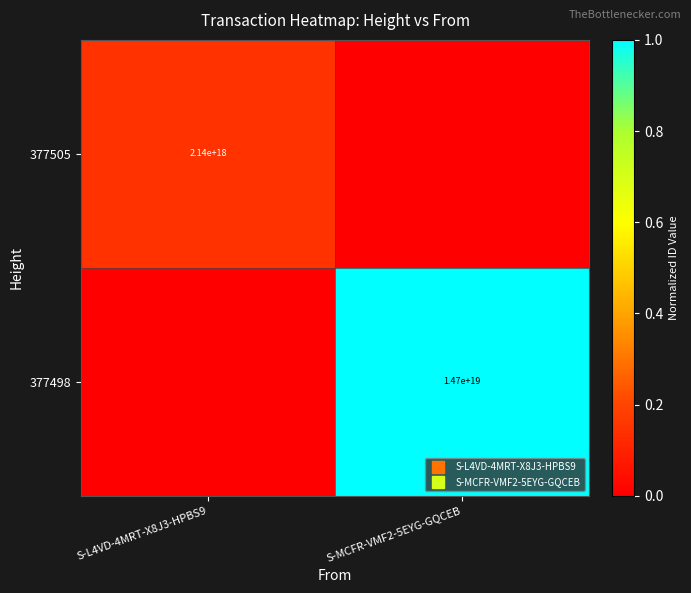

Is the value of 377498 at S-L4VD-4MRT-X8J3-HPBS9 greater than the value of 377505 at S-MCFR-VMF2-5EYG-GQCEB?

No